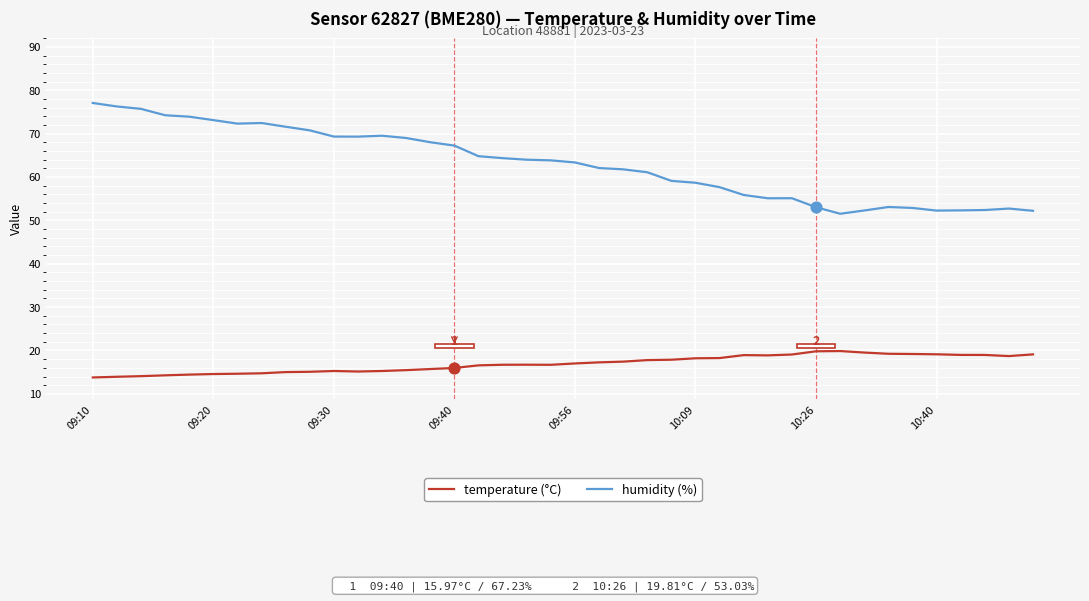

Which series has the largest total across all categories?

humidity (%)